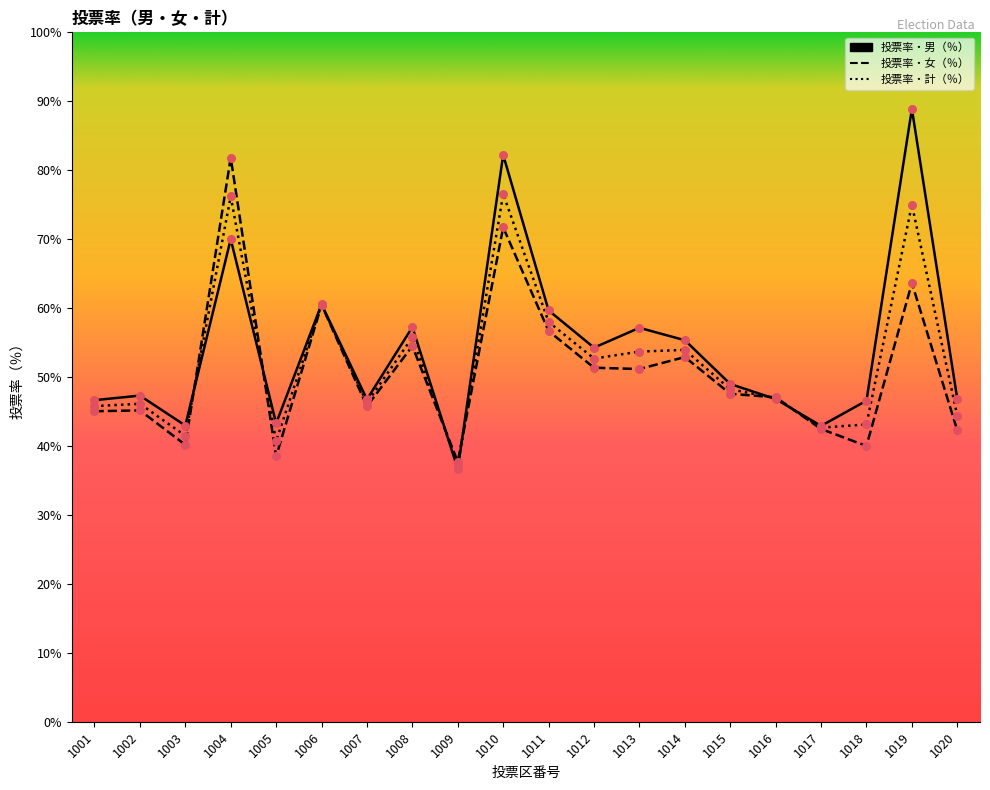

Is the value of 投票率・計（％） at 1018 greater than the value of 投票率・女（％） at 1020?

Yes